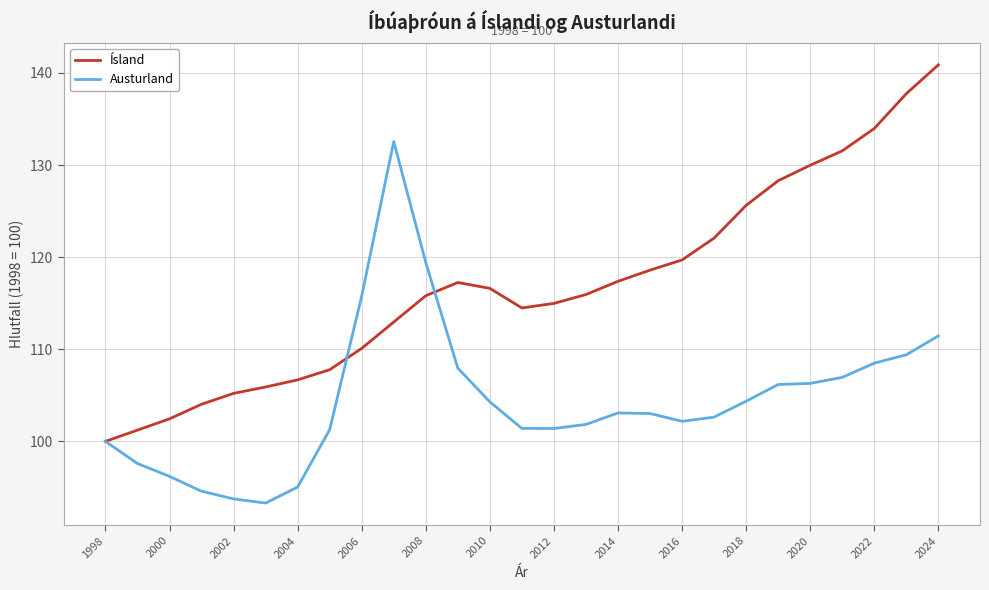

What is the difference between the maximum and minimum values in the Ísland series?

40.9